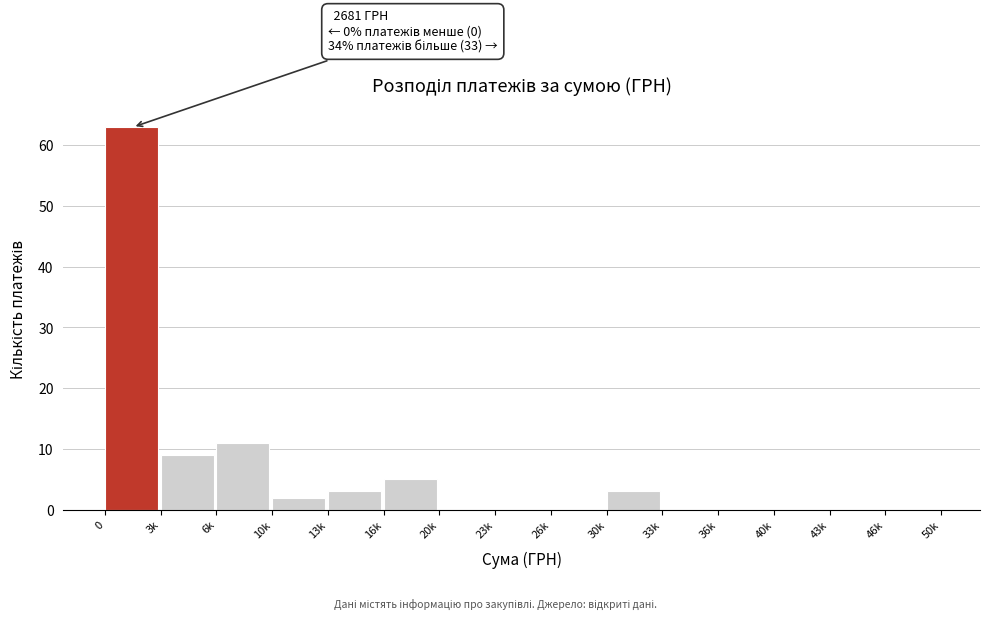

Reading right to left, extract all data points from this chart.

46k=0	43k=0	40k=0	36k=0	33k=0	30k=3	26k=0	23k=0	20k=0	16k=5	13k=3	10k=2	6k=11	3k=9	0=63